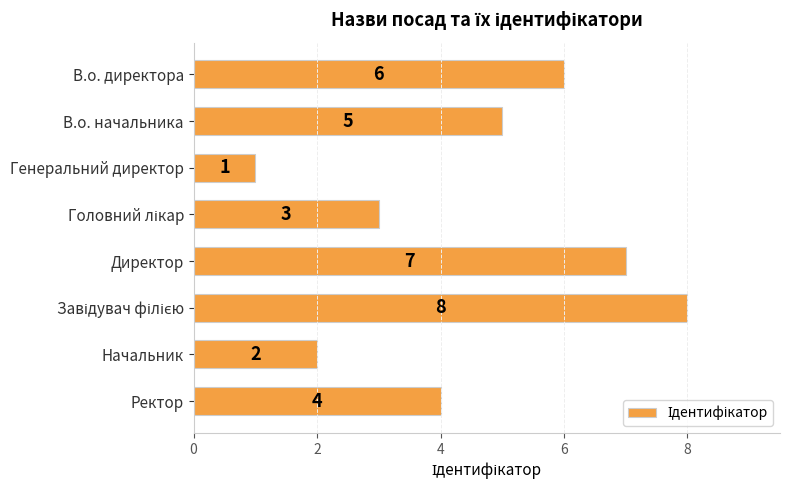

At which category does the chart reach its minimum across all series?

Генеральний директор